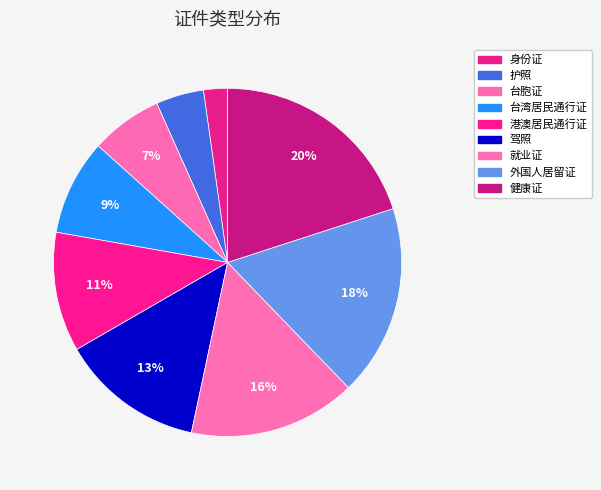

Count the number of slices in the pie.

9